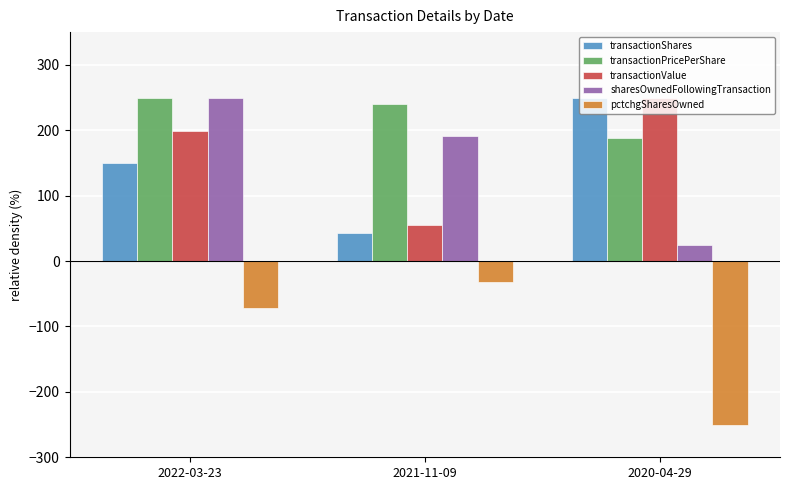

What is the maximum value shown in the chart?

250.0